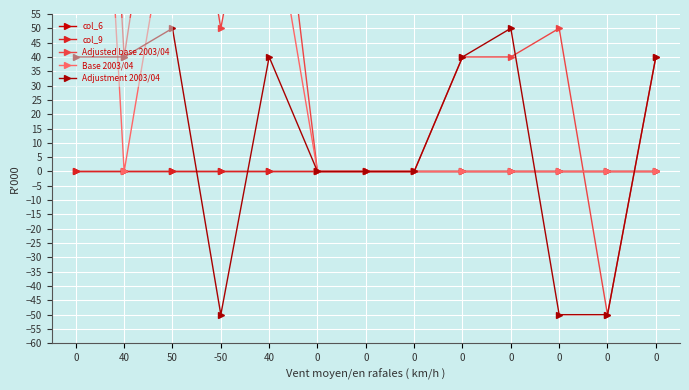

True or false: col_6 has more than 0 points higher than both neighbors.

False